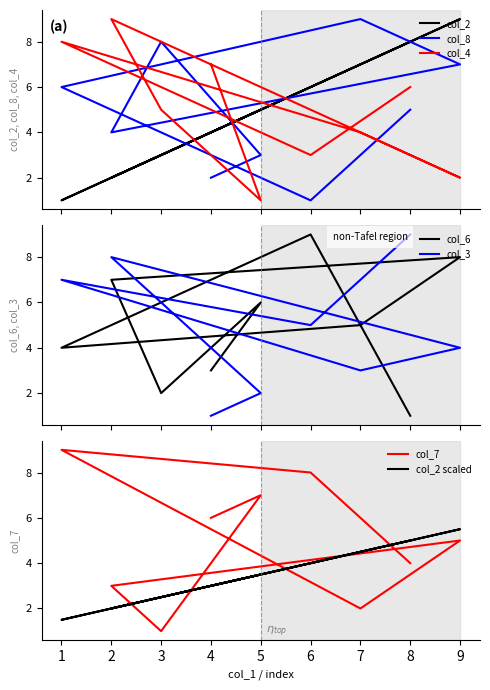

What is the label of the 3rd point from the left?

3